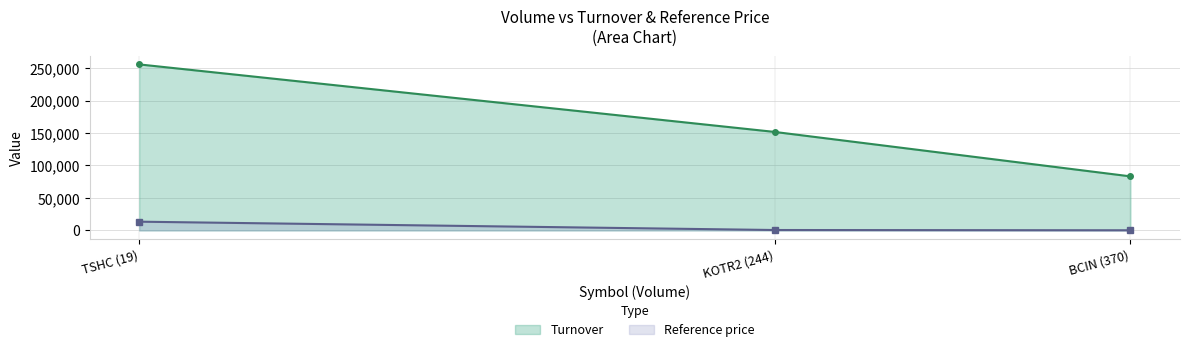

Between BCIN (370) and KOTR2 (244), which series saw the biggest shift?

Turnover